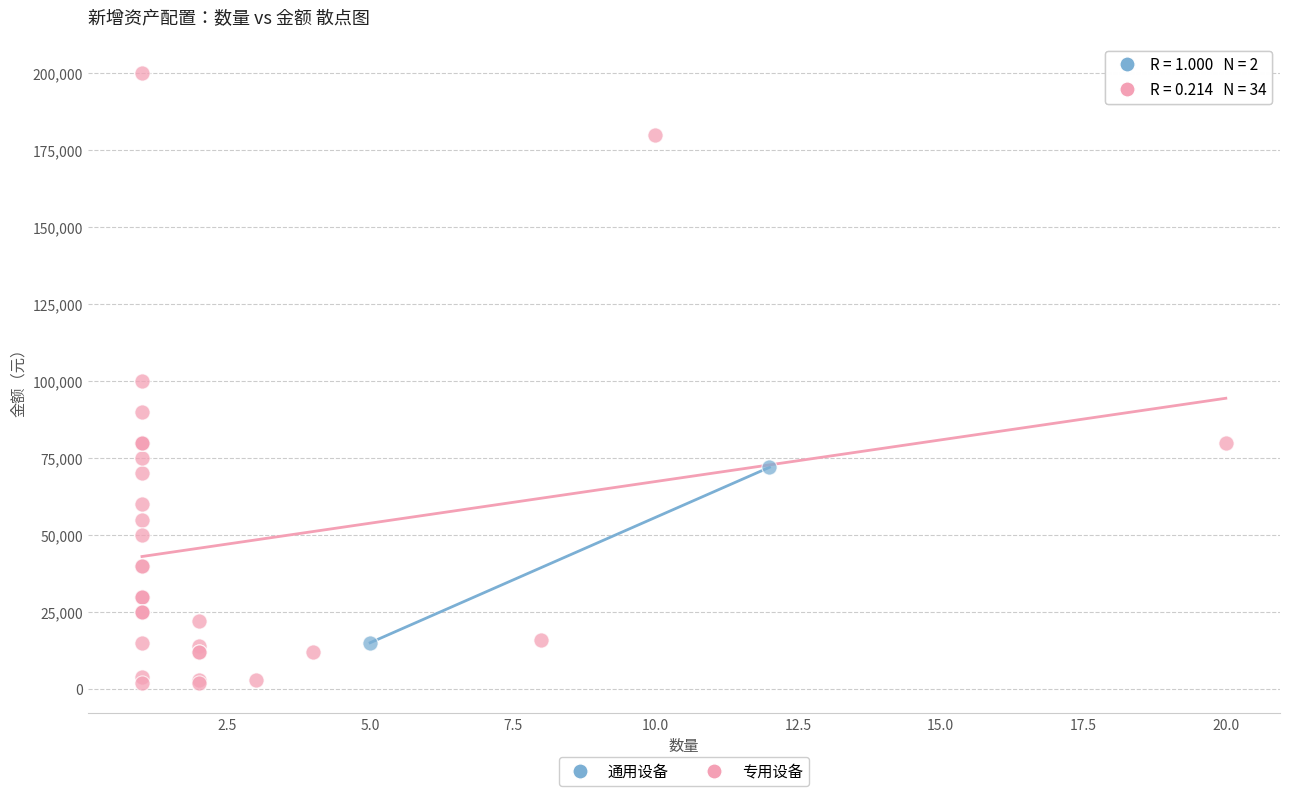

What are all the series names shown in the legend?

通用设备, 专用设备